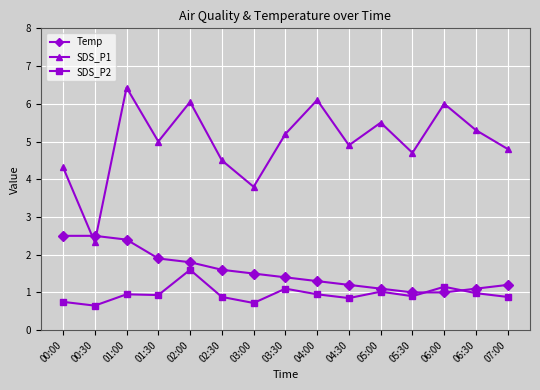

True or false: Temp and SDS_P2 intersect in this chart.

True